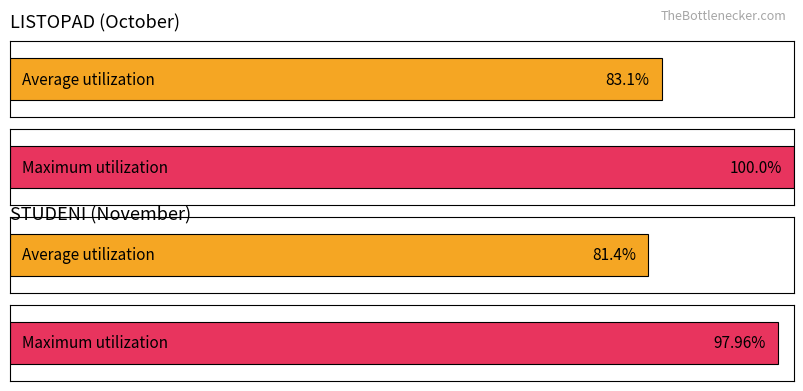

Which series has the largest total across all categories?

LISTOPAD